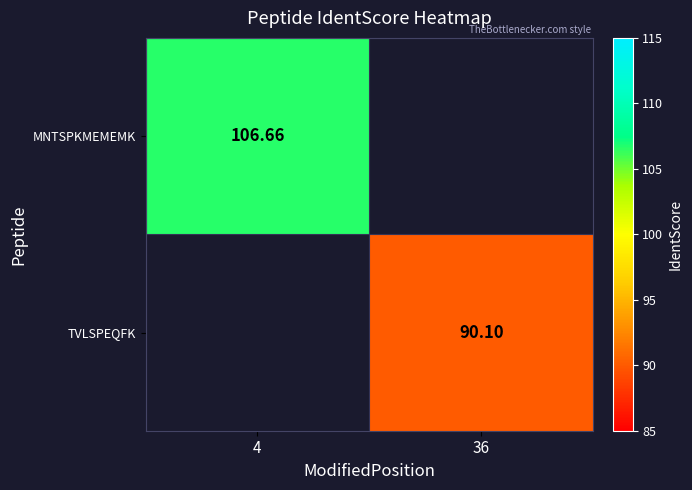

The TVLSPEQFK series shows 119.4 at 36. True or false?

False